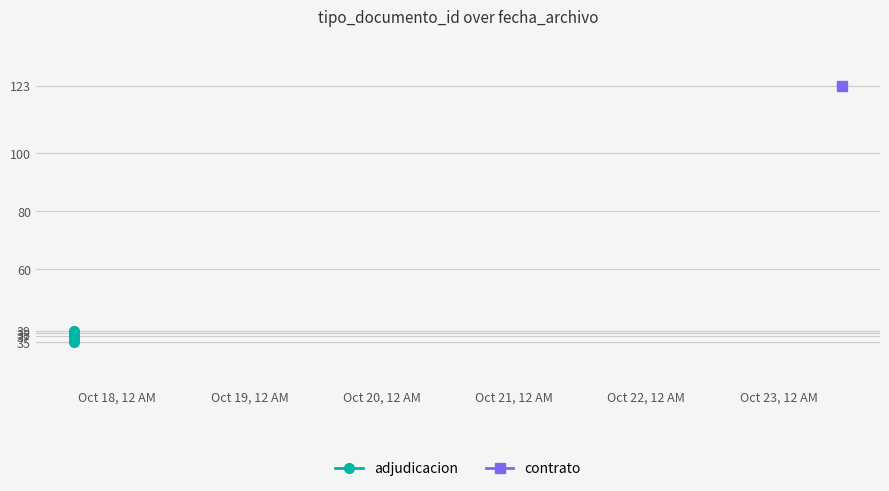

What is the average value?

37